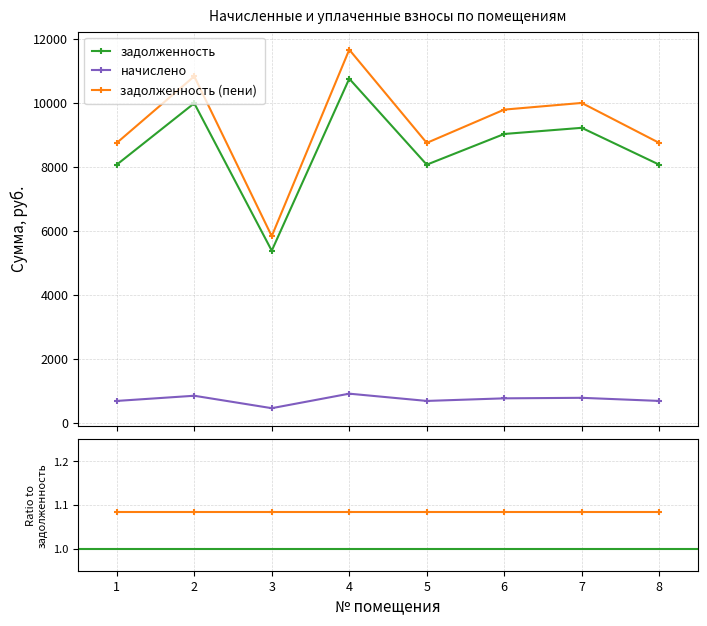

At how many categories does at least one series exceed 10690?

2